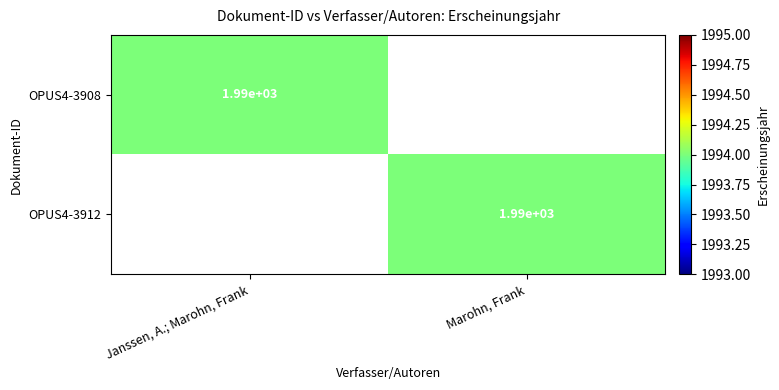

How many data points does each series have?

2